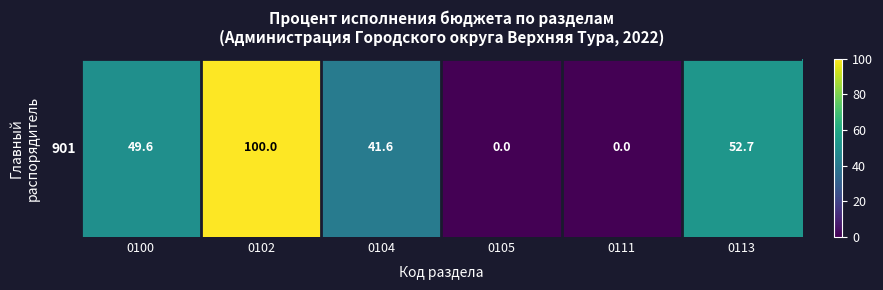

What is the sum of the values at 0102 and 0113?

152.7